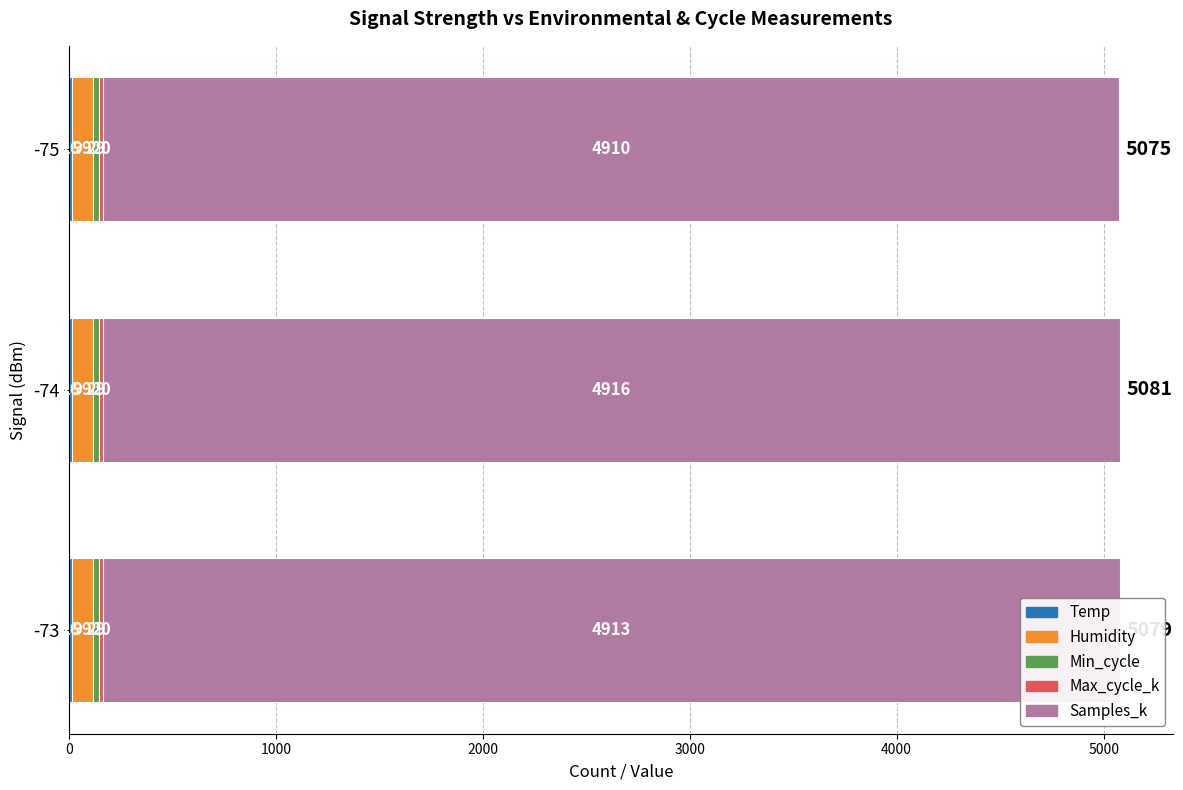

At which category is the sum across all series the highest?

-74